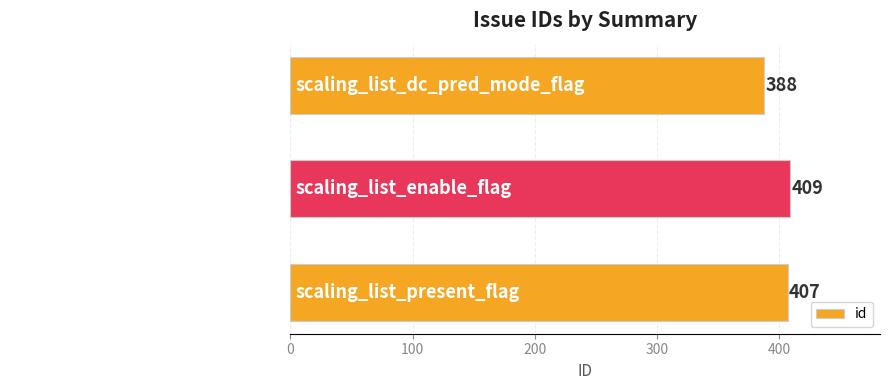

True or false: the data shows 688 at scaling_list_enable_flag.

False